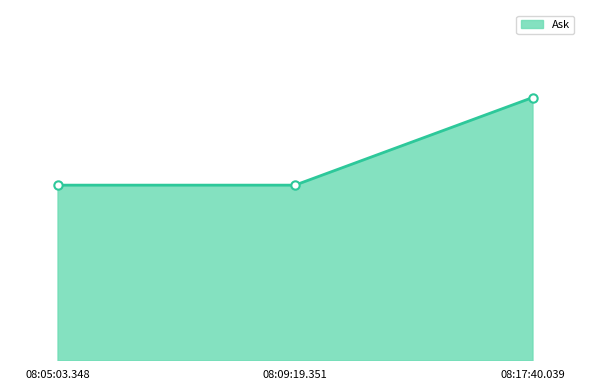

Which category has the highest value across all series?

08:17:40.039